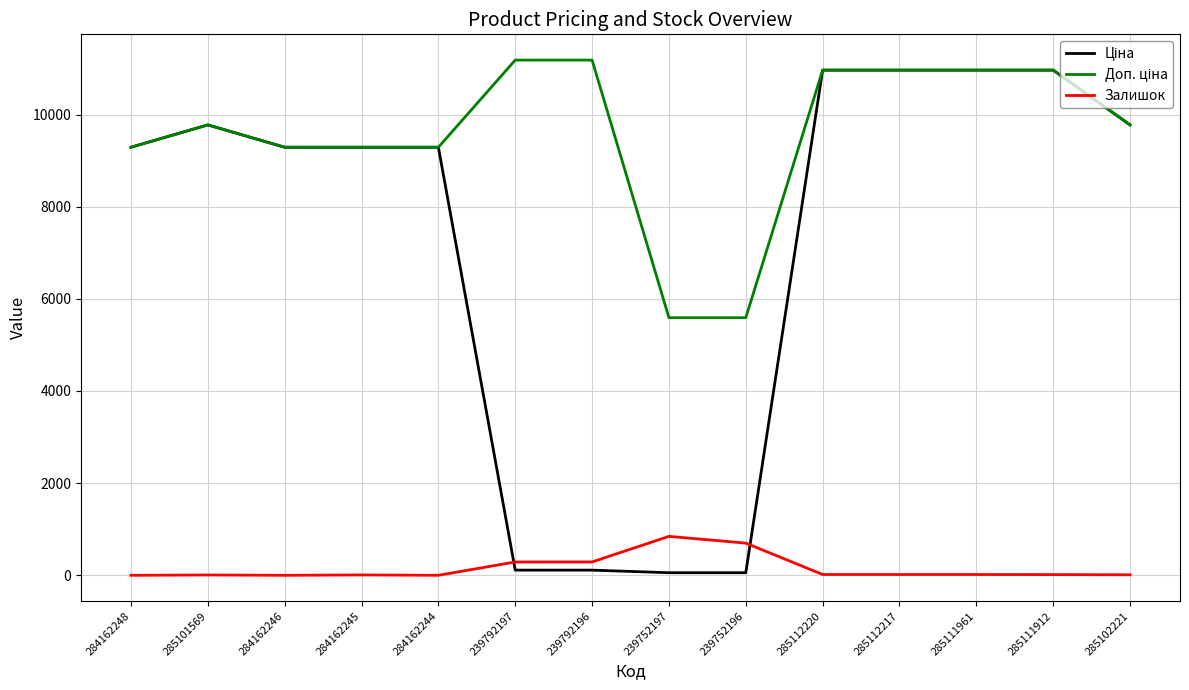

What is the spread (max minus min) of values at 284162246?

9290.5